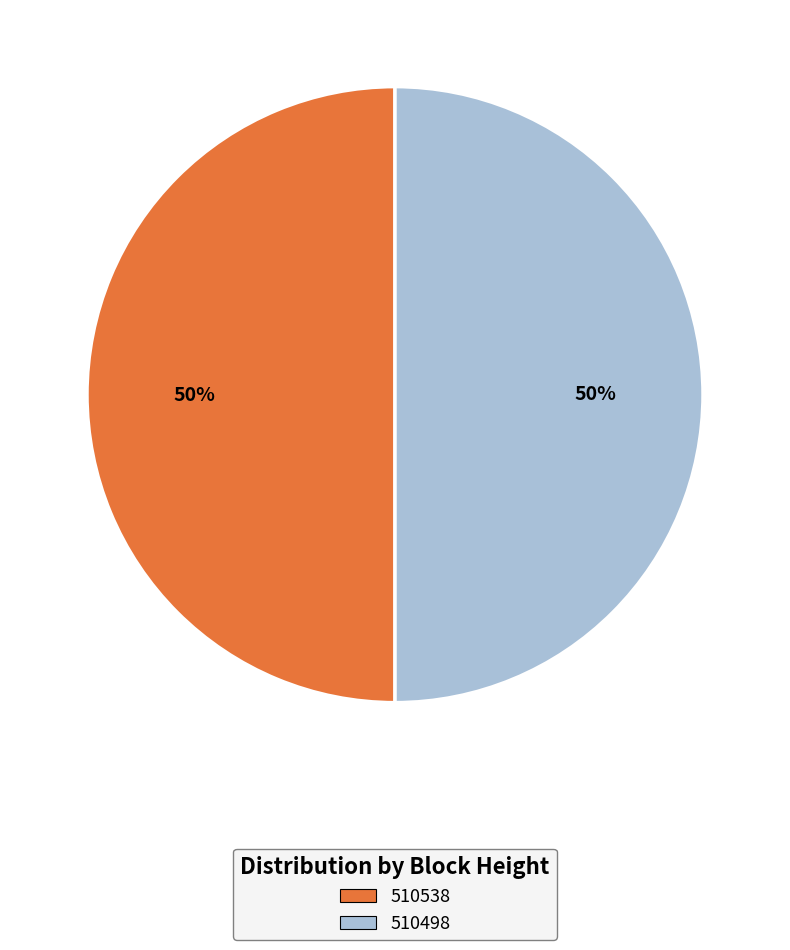

Approximately how many times larger is the value at 510538 compared to 510498?

1.0